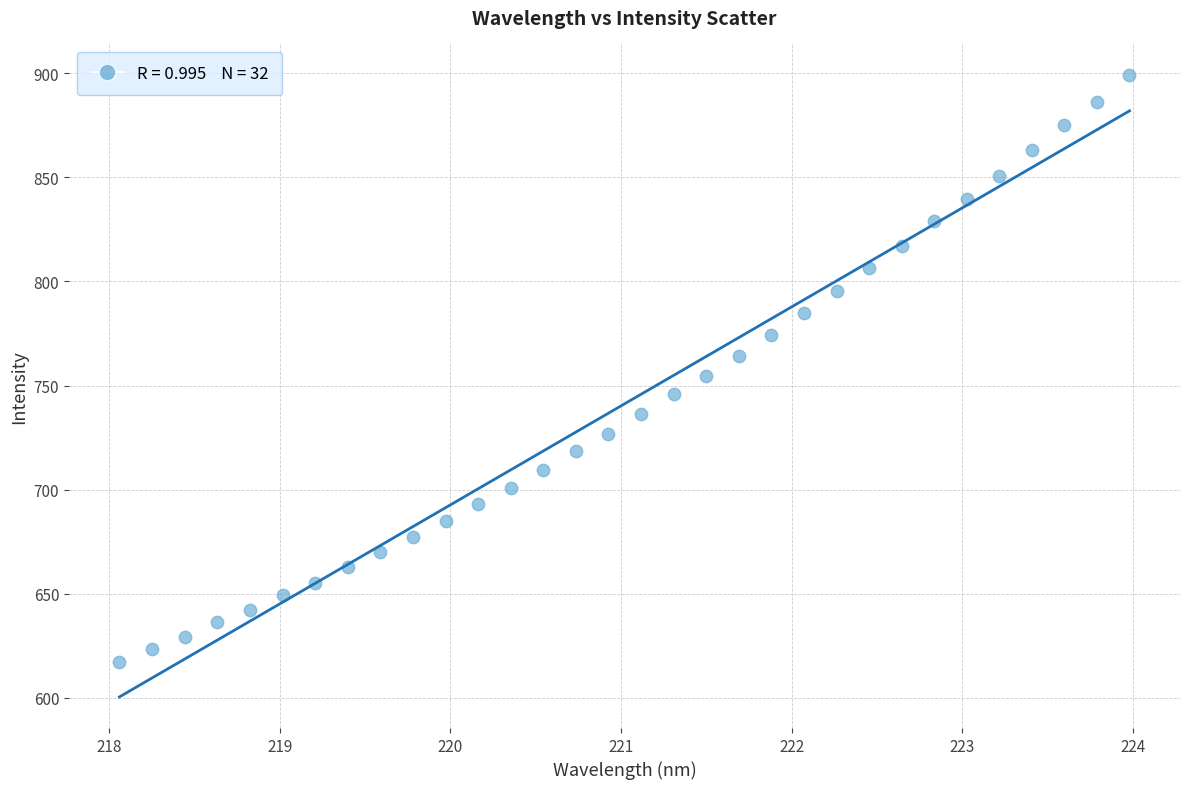

What is the range of Y values (max minus min)?

282.2